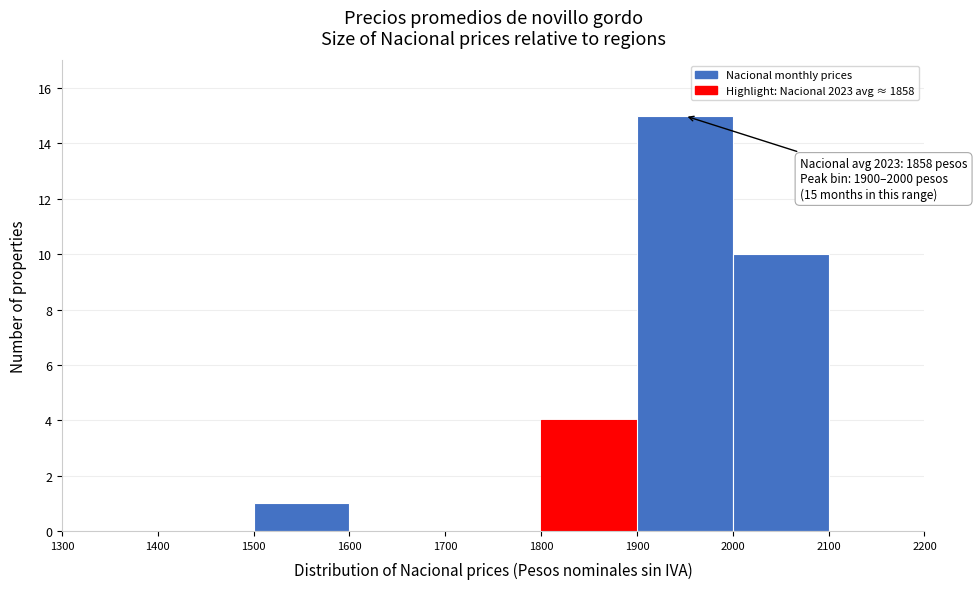

Over which range of the x-axis is the bar tallest?

1900 to 2000